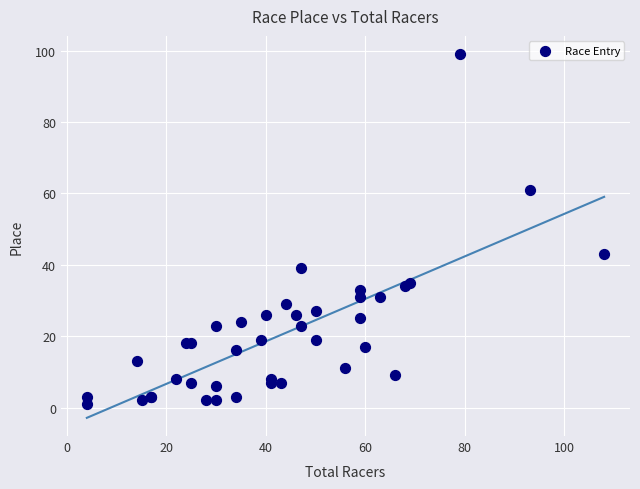

What Y value in the scatter plot is closest to 50?

43